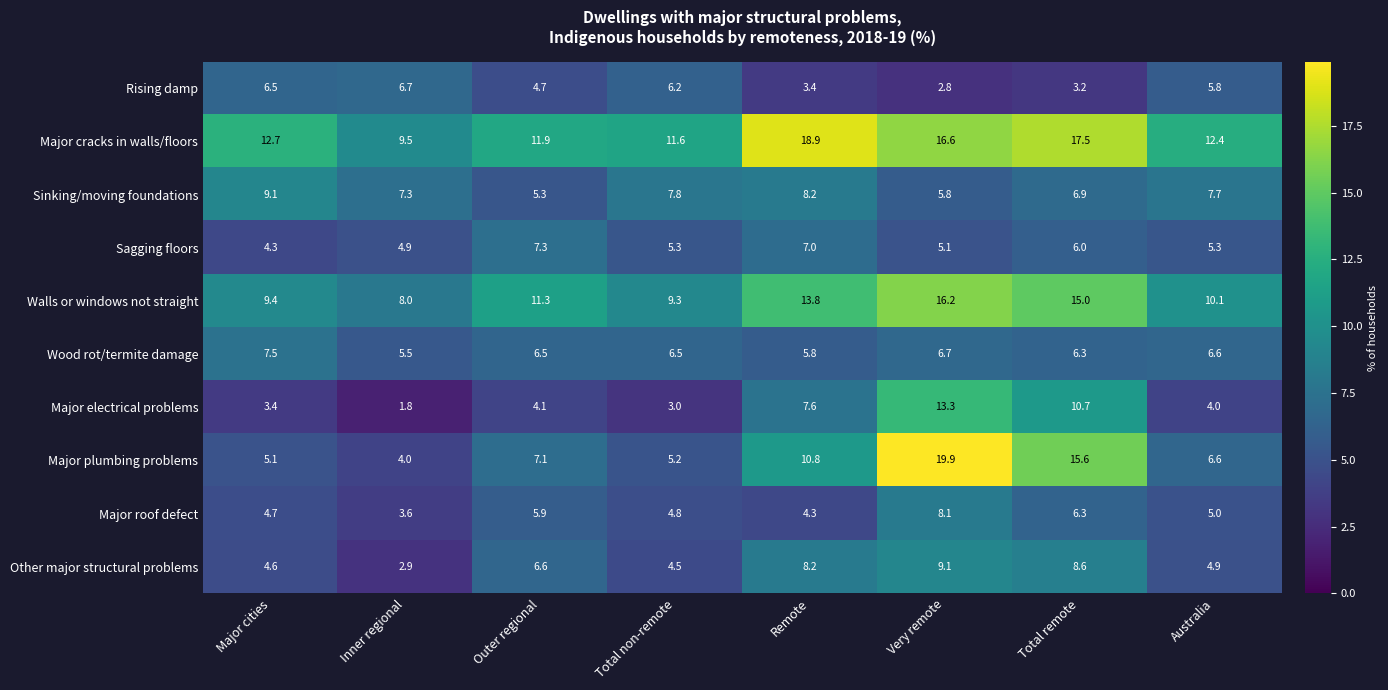

The Sinking/moving foundations series shows 5.8 at Very remote. True or false?

True